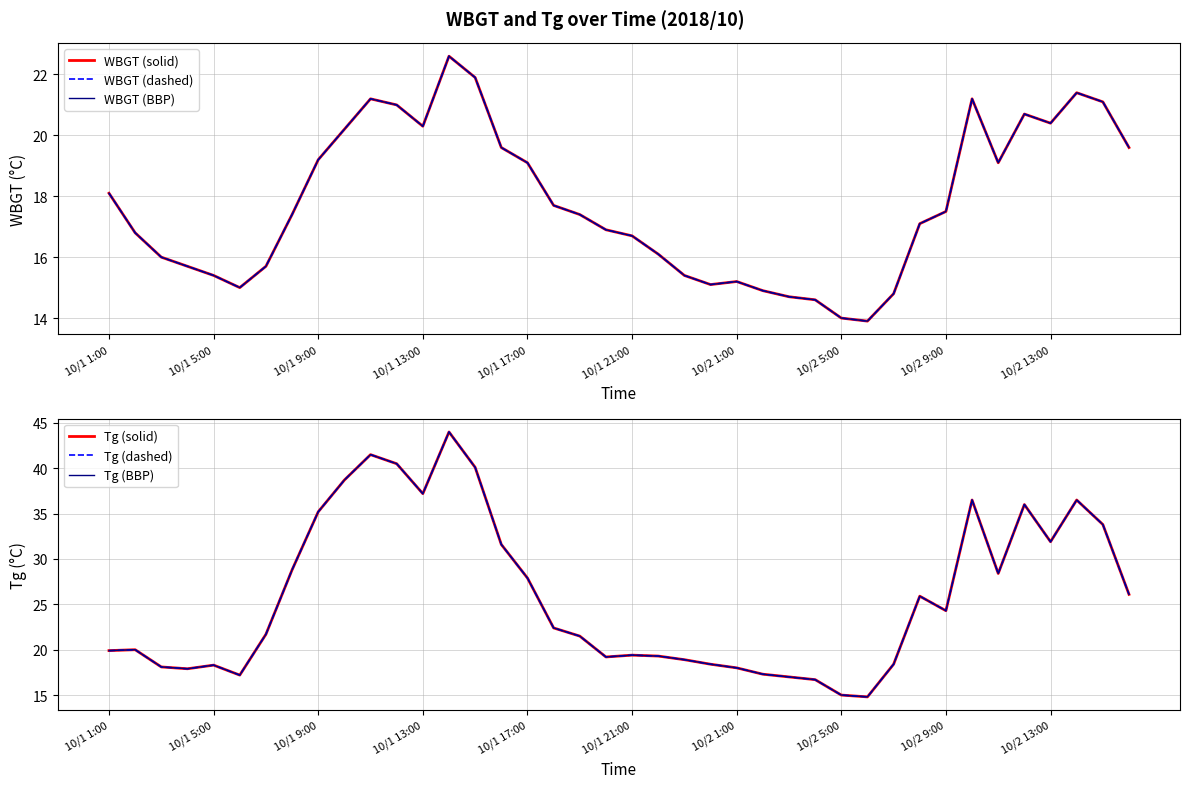

What is the difference between the maximum and minimum values in the Tg (BBP) series?

29.2